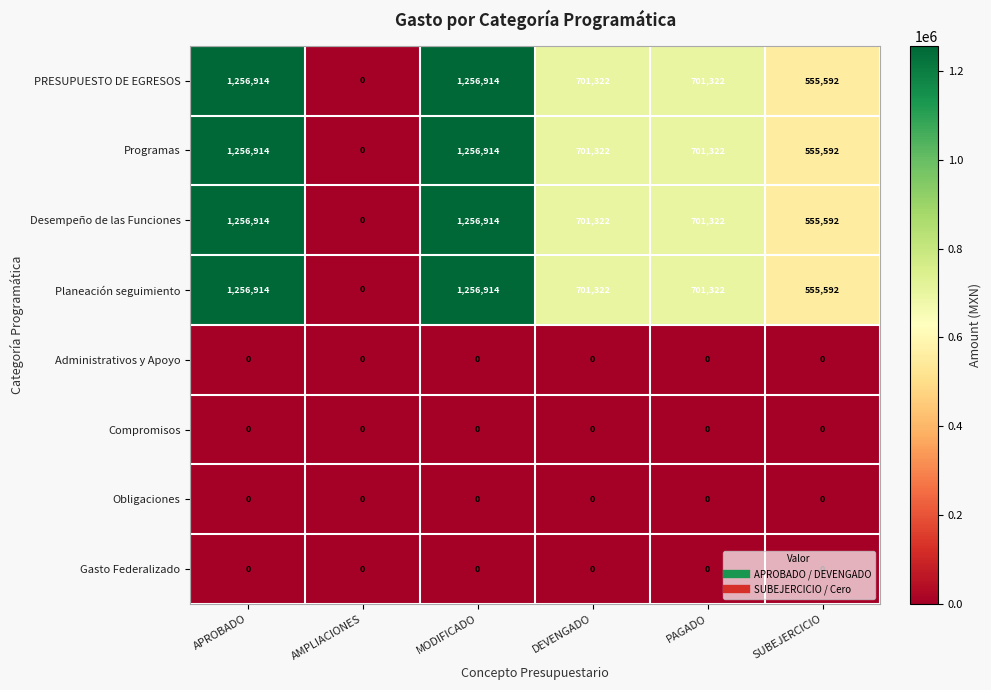

What is the spread (max minus min) of values at MODIFICADO?

1256914